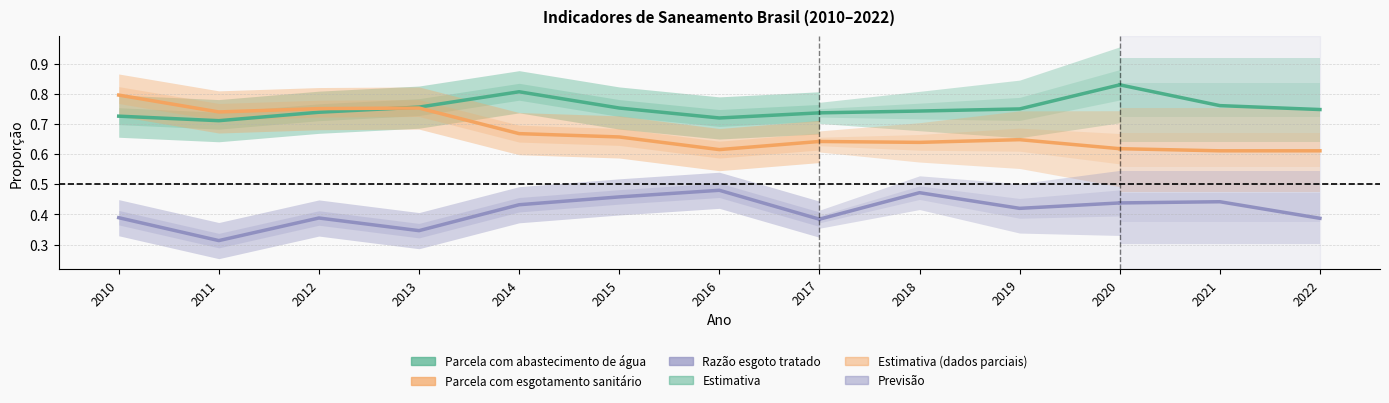

What is the average value of the Parcela com esgotamento sanitário series?

0.7